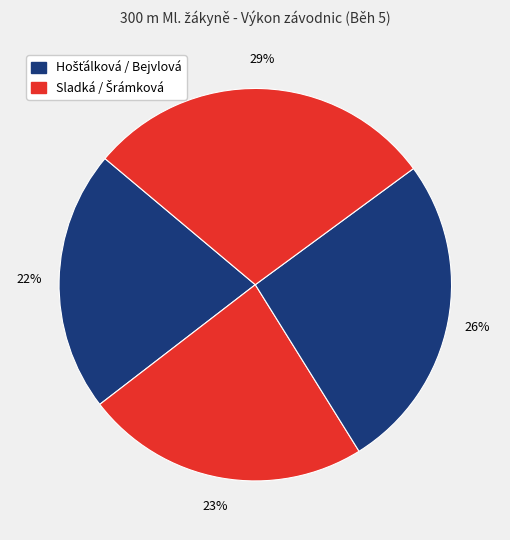

To the nearest percent, what is the average slice percentage?

25%